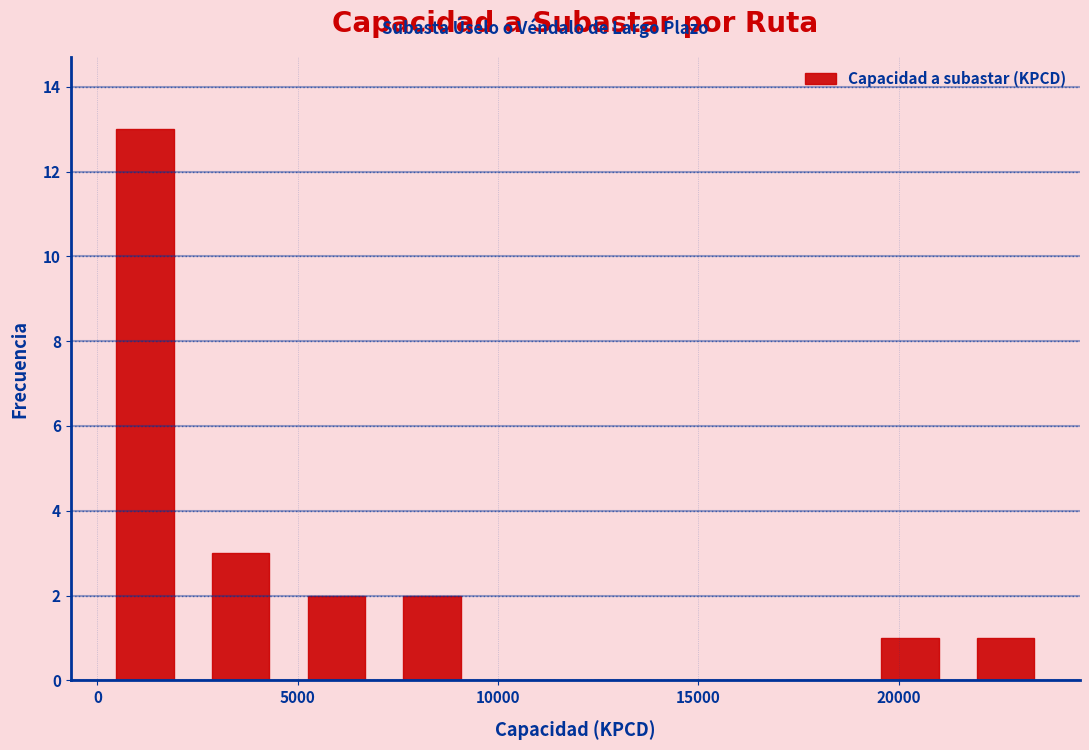

Reading left to right, transcribe this chart: for each bar, give the range it covers on the x-axis and its height. Neither the bar edges nor the heights are printed on the chart, so give them approximately, as read against the axes.

0 to 2500: 13
2500 to 5000: 3
5000 to 7000: 2
7000 to 9500: 2
9500 to 12000: 0
12000 to 14500: 0
14500 to 16500: 0
16500 to 19000: 0
19000 to 21500: 1
21500 to 24000: 1